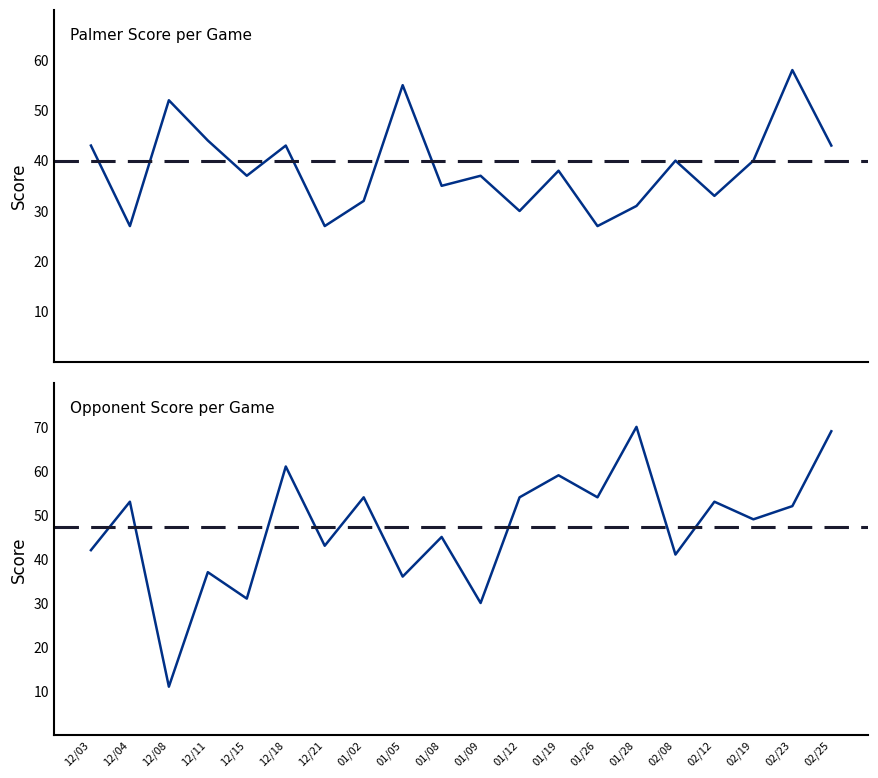

Read the Opponent Score value at 01/02, to the nearest 10.

50